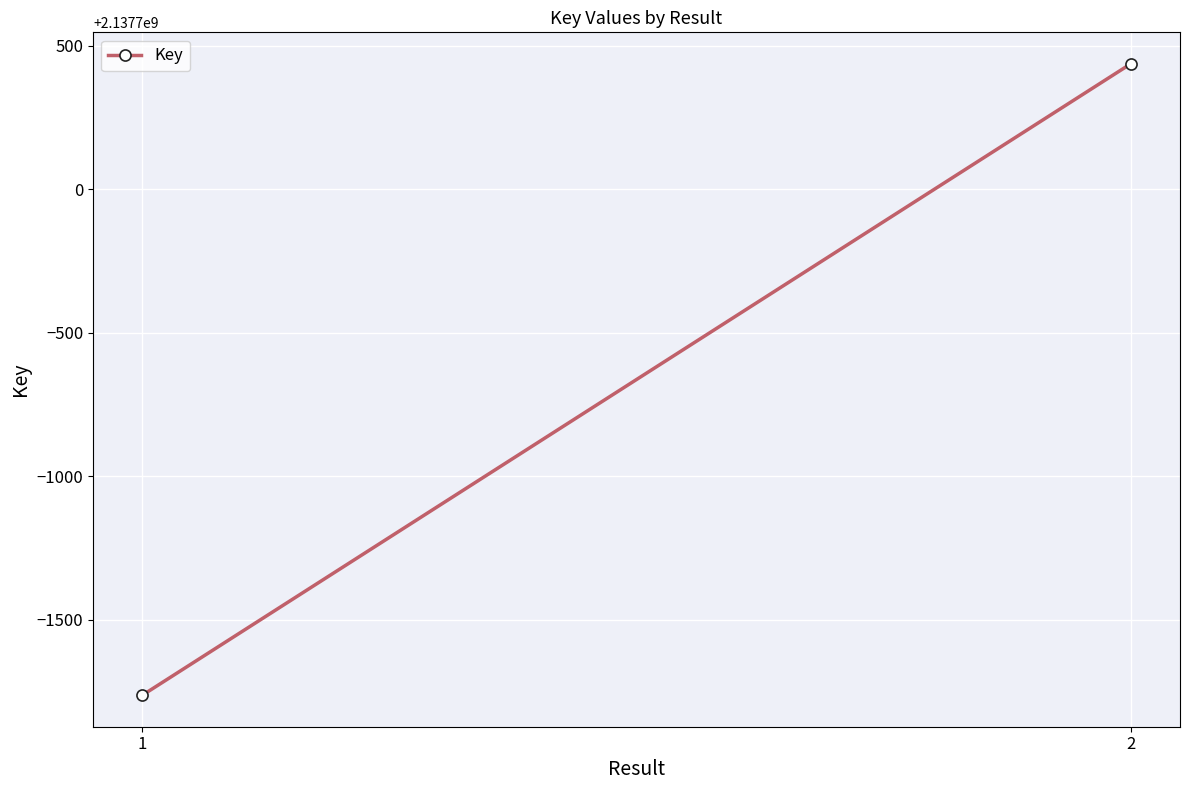

What is the difference between the maximum and minimum values?

2200